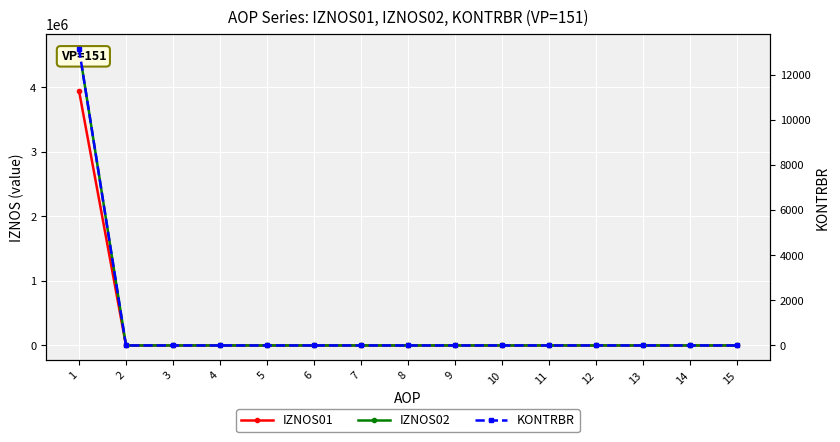

Rank the series by their maximum value, from lowest to highest.

KONTRBR, IZNOS01, IZNOS02